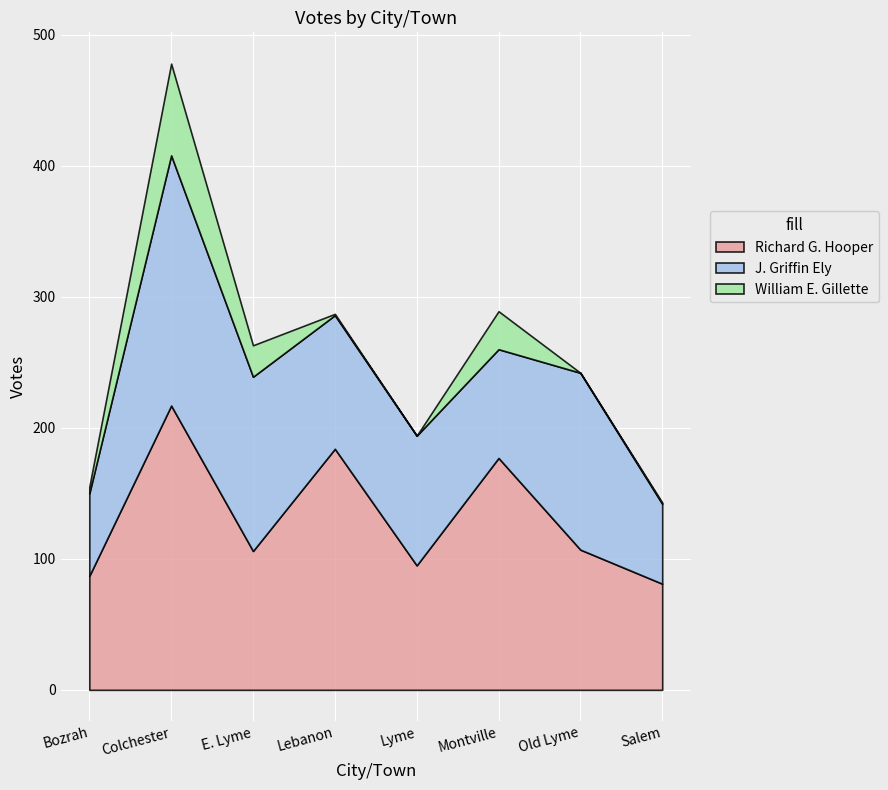

Count the number of data series in this chart.

3